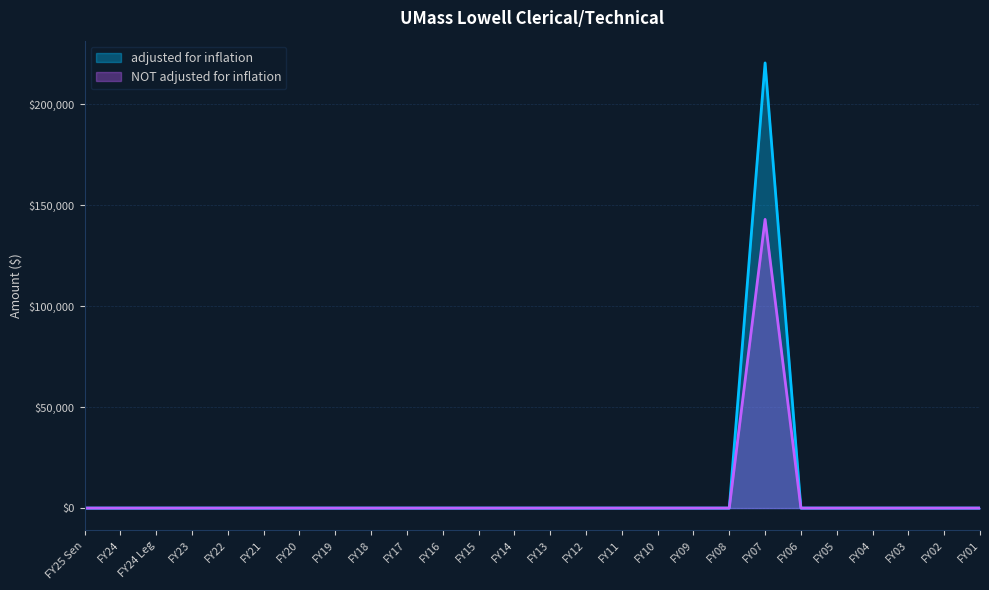

The adjusted for inflation series shows 93330 at FY24. True or false?

False